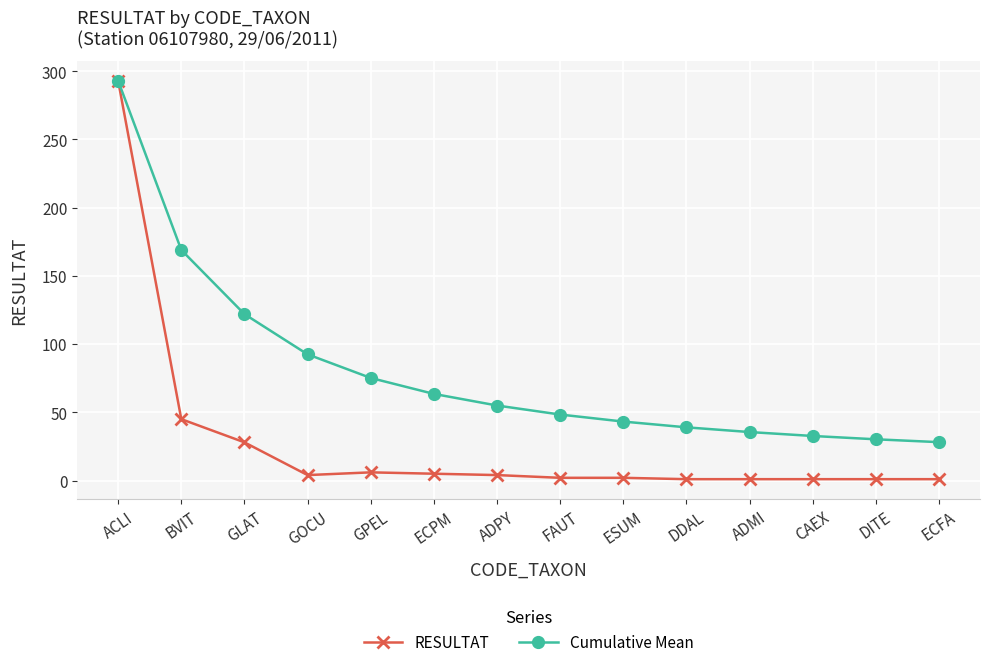

Is the value of Cumulative Mean at ESUM greater than the value of RESULTAT at GPEL?

Yes